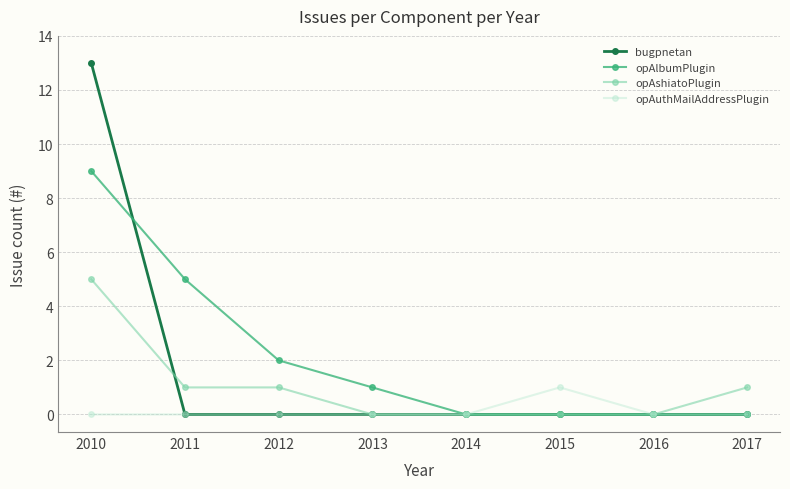

Reading right to left, extract all data points from this chart.

bugpnetan: 0	0	0	0	0	0	0	13
opAlbumPlugin: 0	0	0	0	1	2	5	9
opAshiatoPlugin: 1	0	0	0	0	1	1	5
opAuthMailAddressPlugin: 0	0	1	0	0	0	0	0